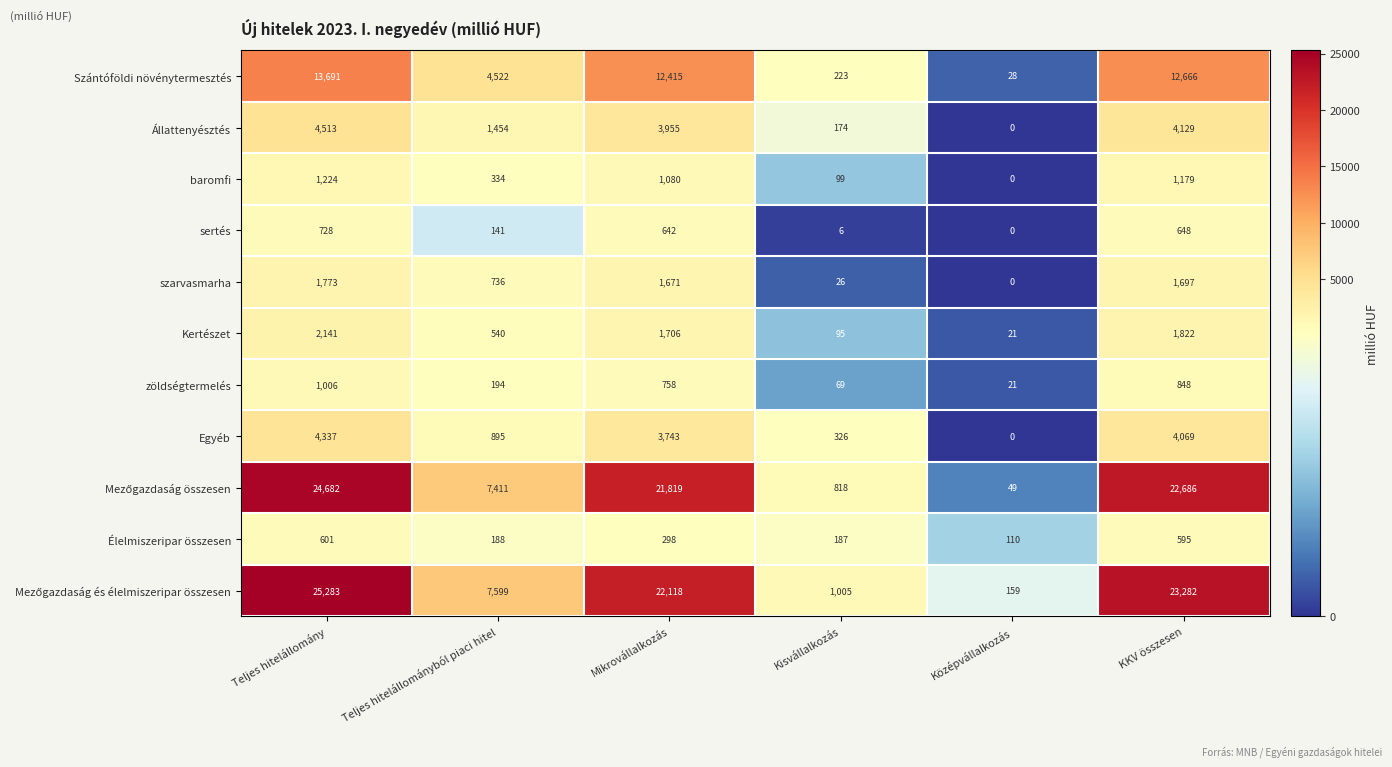

At which category is the sum across all series the highest?

Teljes hitelállomány